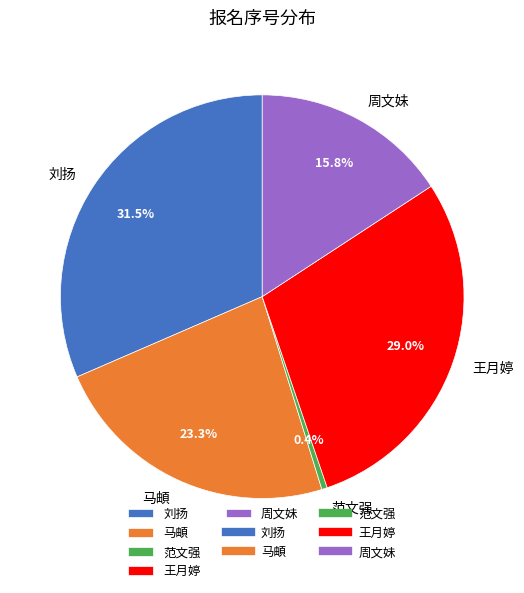

Rank the categories by value from lowest to highest.

范文强, 周文妹, 马頔, 王月婷, 刘扬